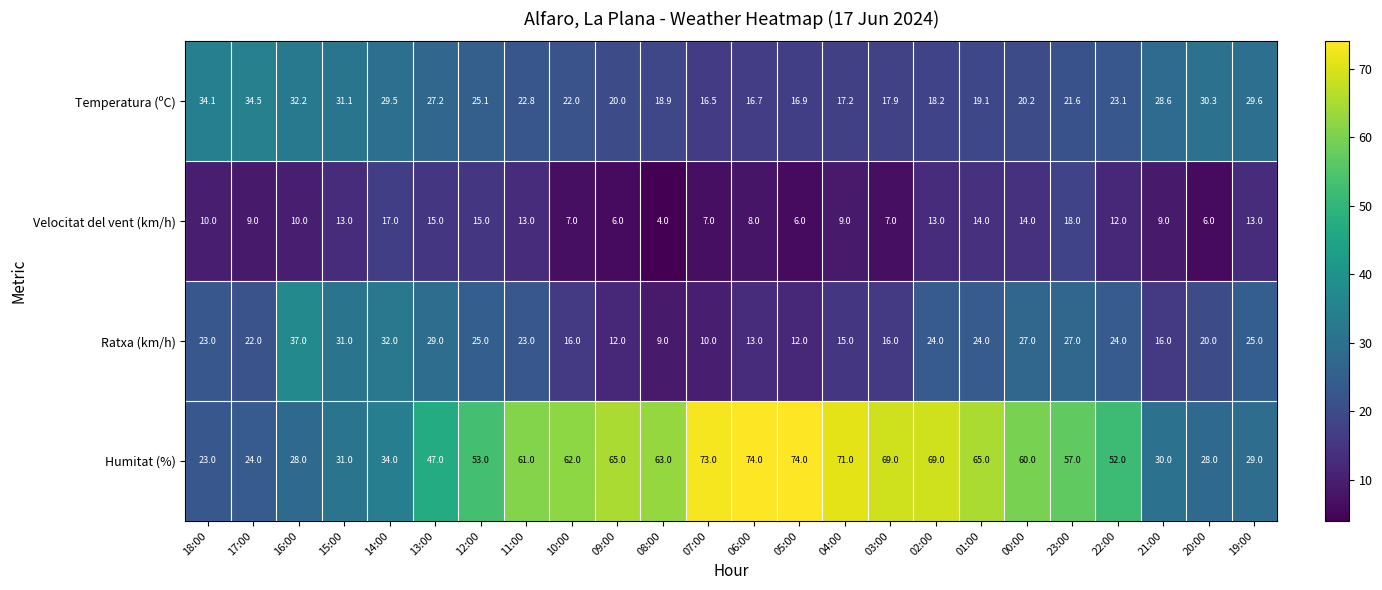

The Ratxa (km/h) series shows 23.1 at 21:00. True or false?

False